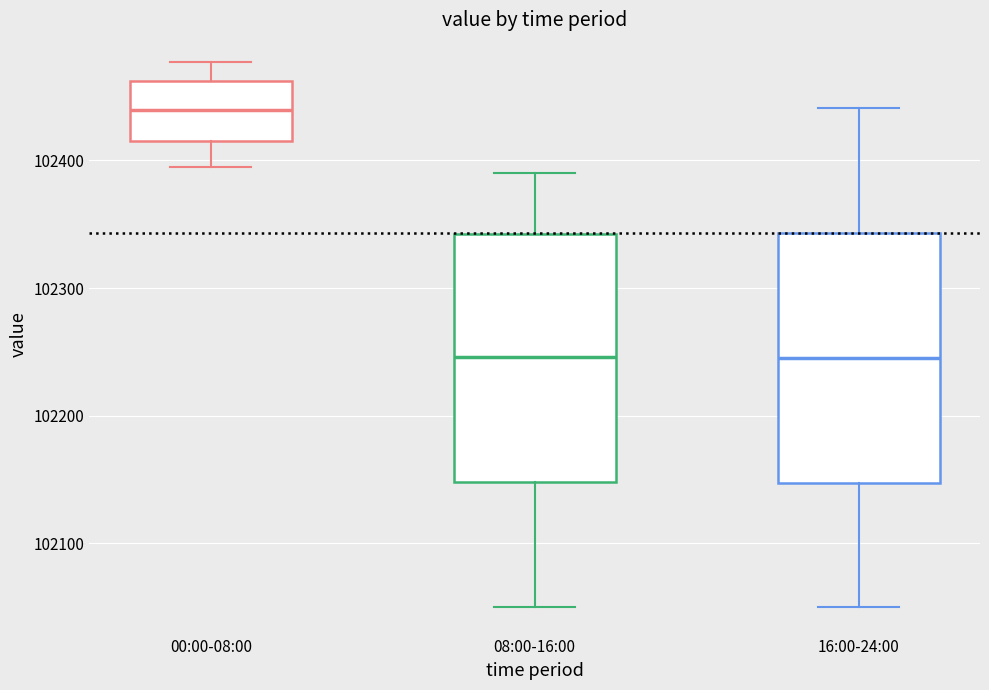

Reading left to right, read every box against the y-axis: the position of its median line, the range the box covers, and the ends of its whiskers. The values are not printed on the chart, so give them approximately, as read against the axis.

00:00-08:00: median 102440, box 102420 to 102460, whiskers 102390 to 102480
08:00-16:00: median 102250, box 102150 to 102340, whiskers 102050 to 102390
16:00-24:00: median 102250, box 102150 to 102340, whiskers 102050 to 102440